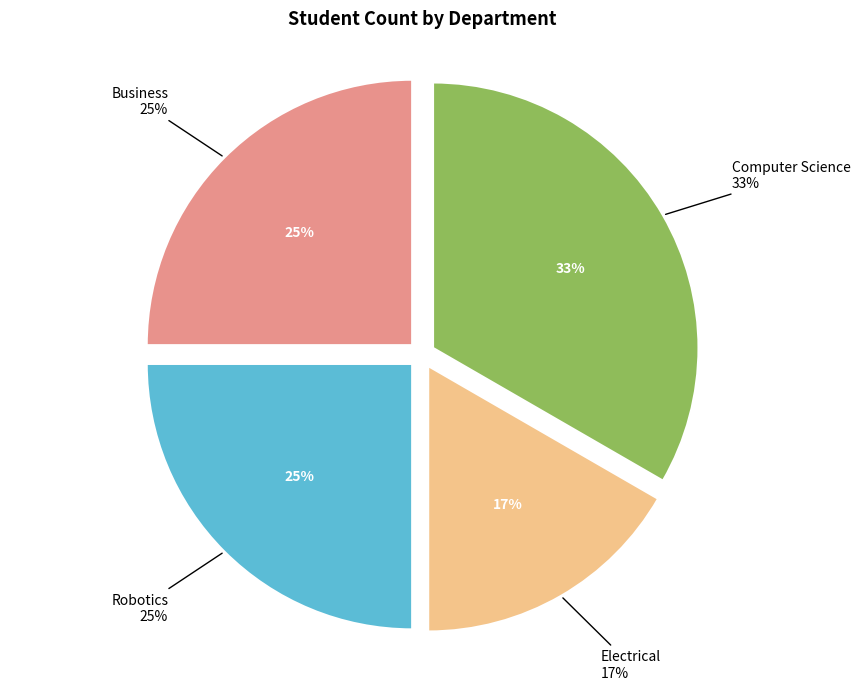

What percentage is the Robotics slice, to the nearest percent?

25%